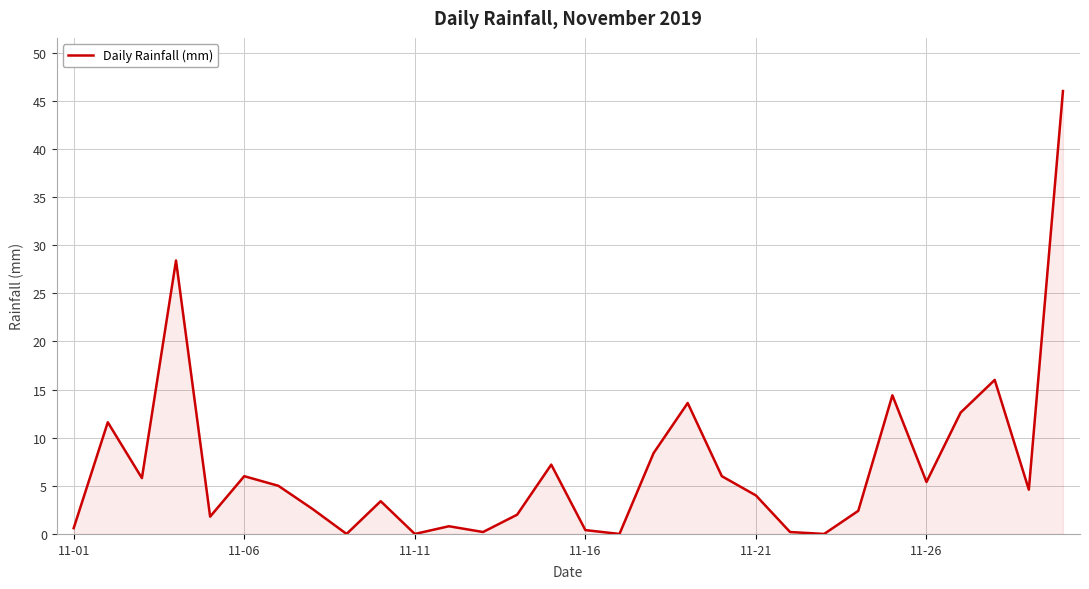

What is the difference between the maximum and minimum values?

46.0